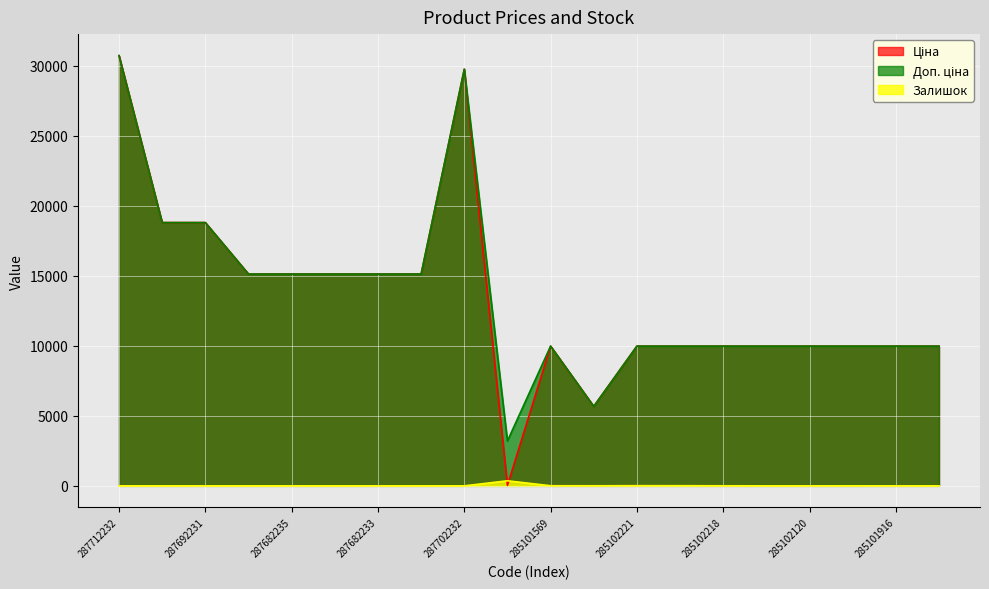

What is the difference between the Залишок values at 287712232 and 285102044?

1.0